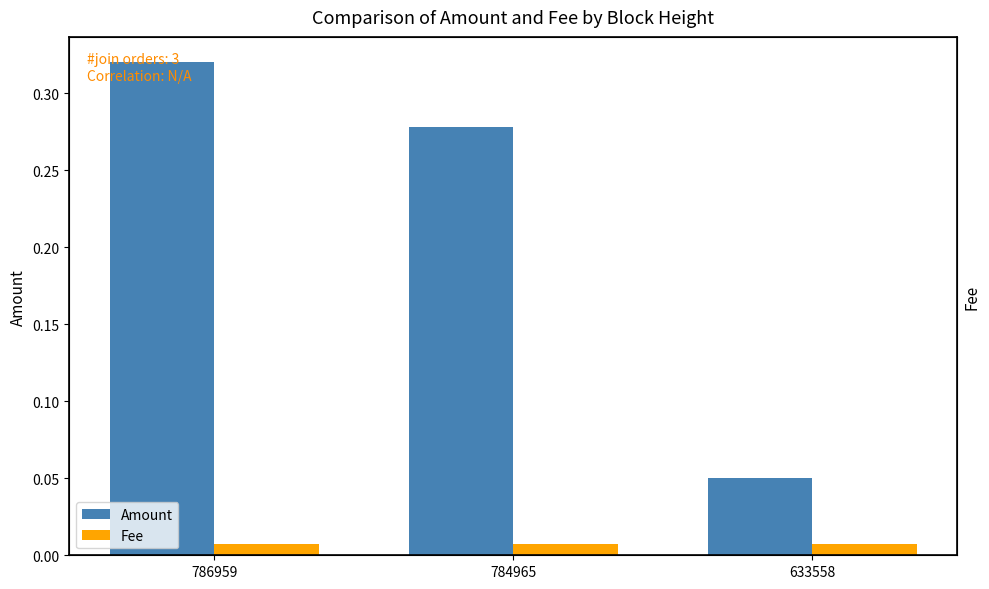

What is the difference between the Amount values at 633558 and 784965?

0.2